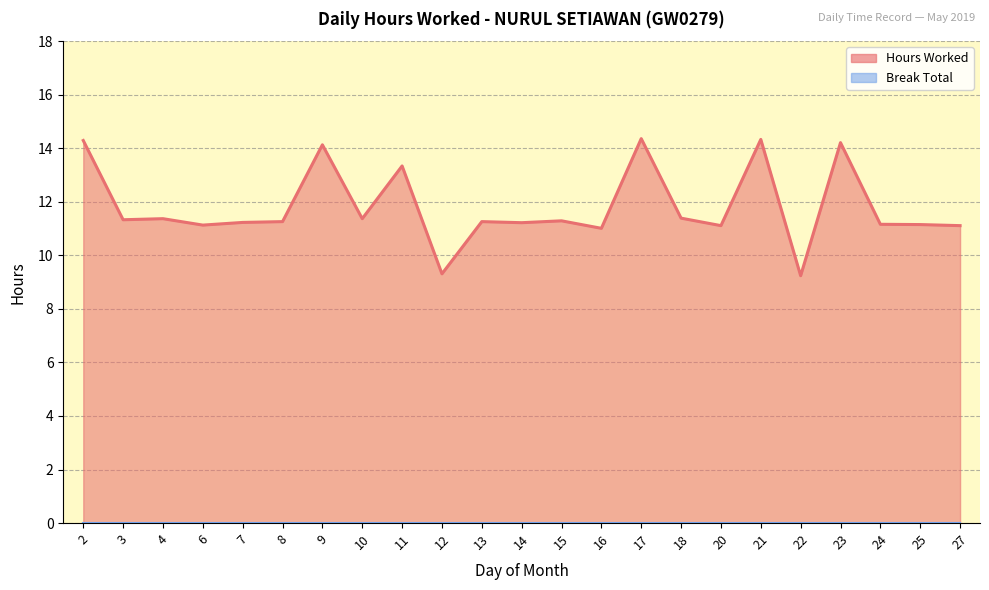

What is the sum of the values at 3 and 17?

25.7